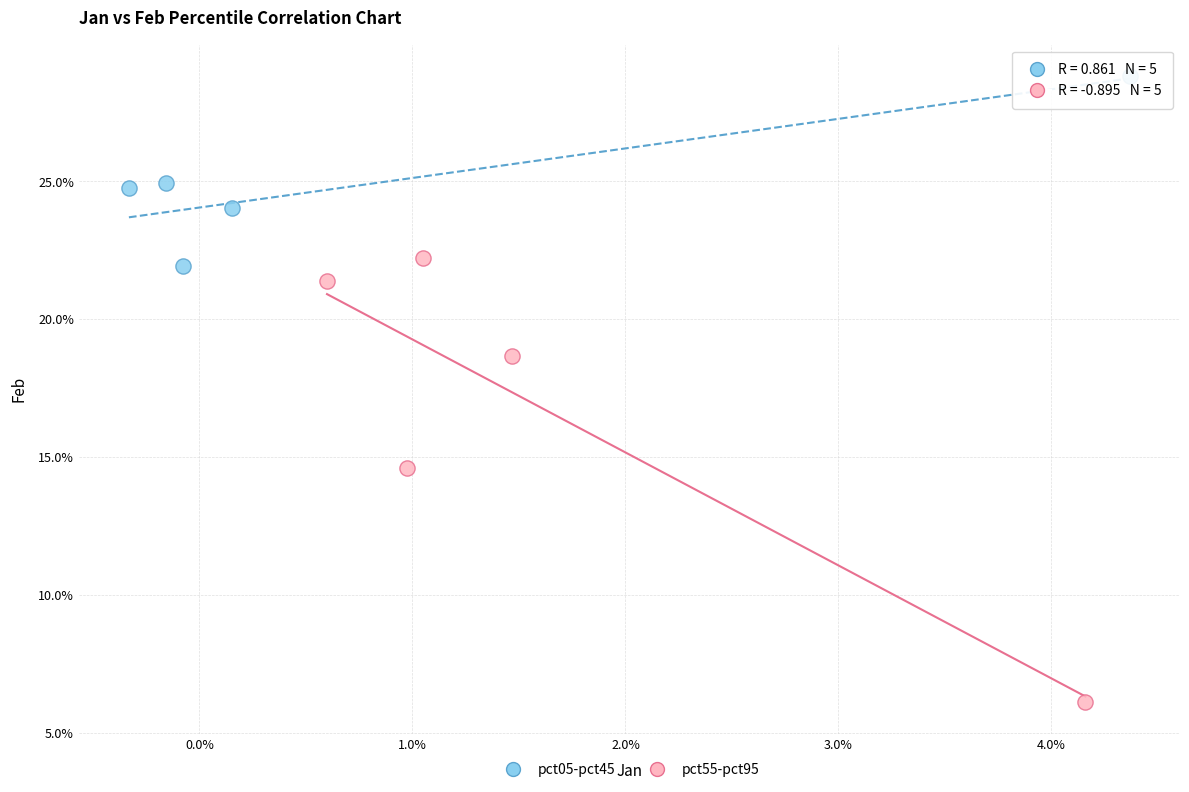

Which series contains the lowest Y value?

pct55-pct95